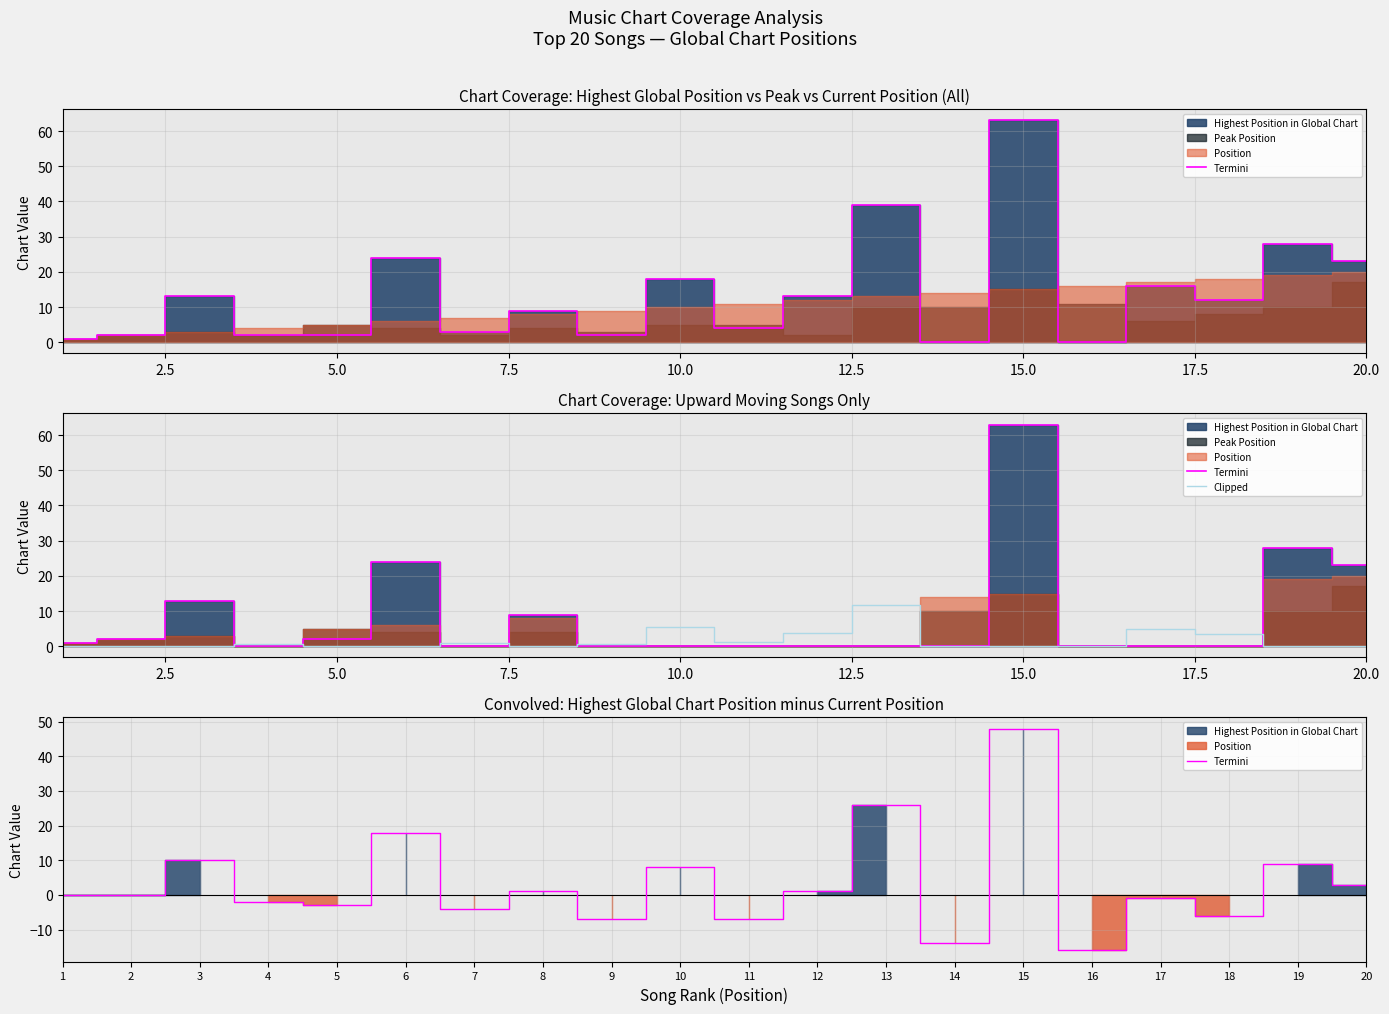

The value of Termini at 3 is 16.5. True or false?

False